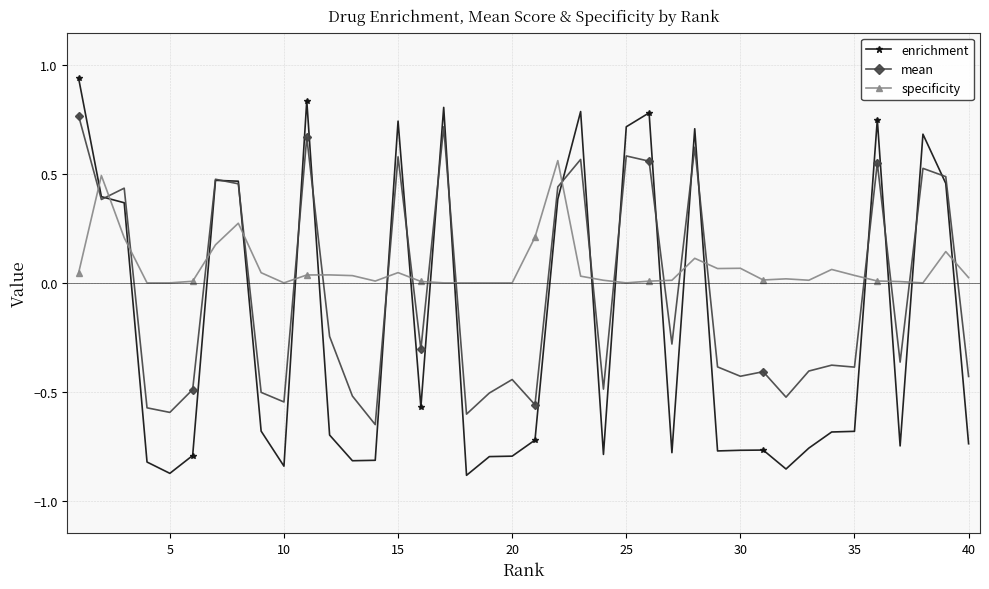

True or false: specificity and enrichment intersect in this chart.

True